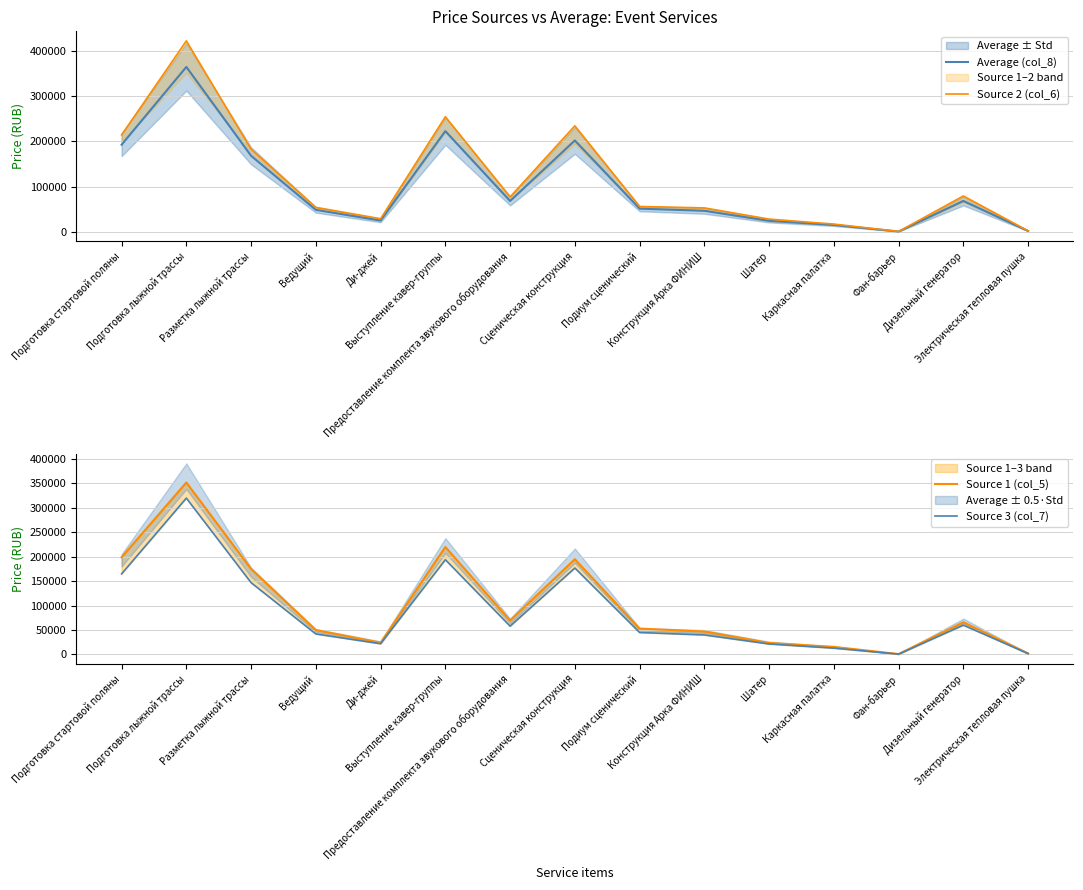

Reading left to right, list all the values displayed in this chart.

Average (col_8): Подготовка стартовой поляны=192800	Подготовка лыжной трассы=364820	Разметка лыжной трассы=168300	Ведущий=48740	Ди-джей=25140	Выступление кавер-группы=222900	Предоставление комплекта звукового оборудования=68350	Сценическая конструкция=202200	Подиум сценический=51400	Конструкция Арка ФИНИШ=46700	Шатер=24500	Каркасная палатка=15300	Фан-барьер=890	Дизельный генератор=68500	Электрическая тепловая пушка=2100
Source 2 (col_6): Подготовка стартовой поляны=214400	Подготовка лыжной трассы=422460	Разметка лыжной трассы=182900	Ведущий=54220	Ди-джей=29220	Выступление кавер-группы=254700	Предоставление комплекта звукового оборудования=77450	Сценическая конструкция=234600	Подиум сценический=56200	Конструкция Арка ФИНИШ=53100	Шатер=28350	Каркасная палатка=17300	Фан-барьер=1005	Дизельный генератор=79500	Электрическая тепловая пушка=2340
Source 1 (col_5): Подготовка стартовой поляны=199000	Подготовка лыжной трассы=352000	Разметка лыжной трассы=175000	Ведущий=50000	Ди-джей=24200	Выступление кавер-группы=220000	Предоставление комплекта звукового оборудования=69600	Сценическая конструкция=195000	Подиум сценический=53000	Конструкция Арка ФИНИШ=47000	Шатер=23650	Каркасная палатка=15600	Фан-барьер=900	Дизельный генератор=66000	Электрическая тепловая пушка=2160
Source 3 (col_7): Подготовка стартовой поляны=165000	Подготовка лыжной трассы=320000	Разметка лыжной трассы=147000	Ведущий=42000	Ди-джей=22000	Выступление кавер-группы=194000	Предоставление комплекта звукового оборудования=58000	Сценическая конструкция=177000	Подиум сценический=45000	Конструкция Арка ФИНИШ=40000	Шатер=21500	Каркасная палатка=13000	Фан-барьер=765	Дизельный генератор=60000	Электрическая тепловая пушка=1800